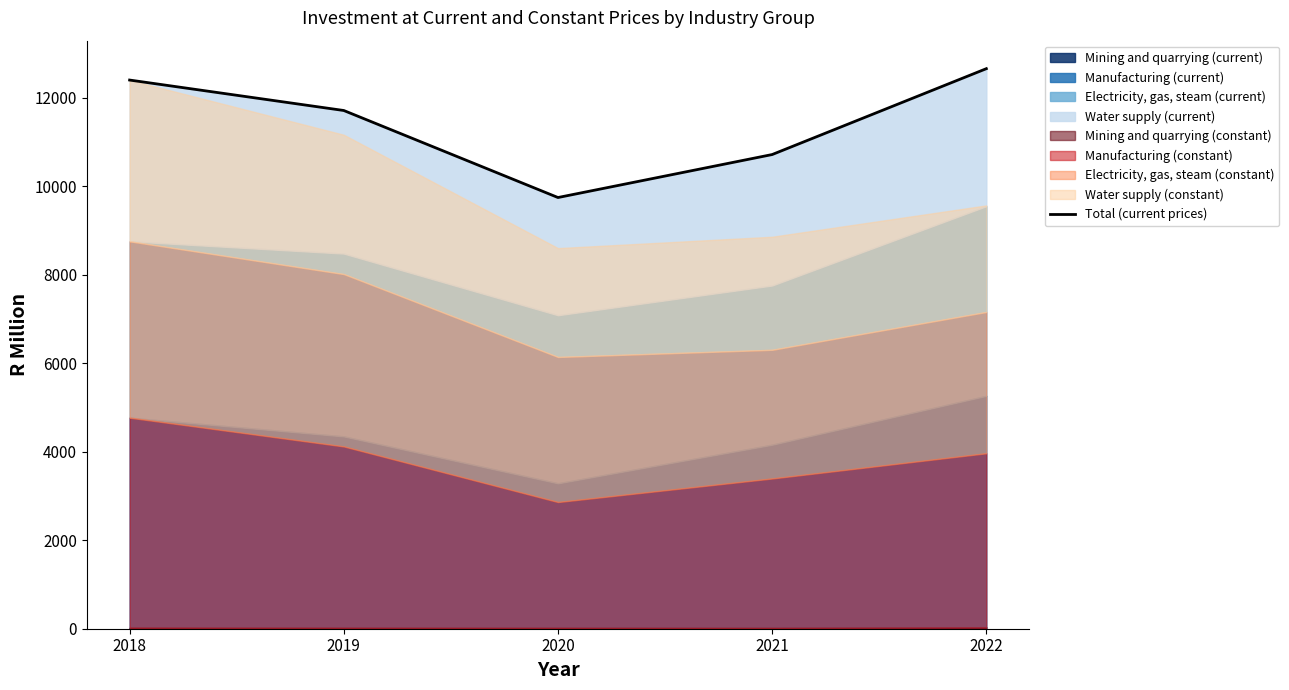

List the labels in order of value, largest first.

2022, 2018, 2019, 2021, 2020